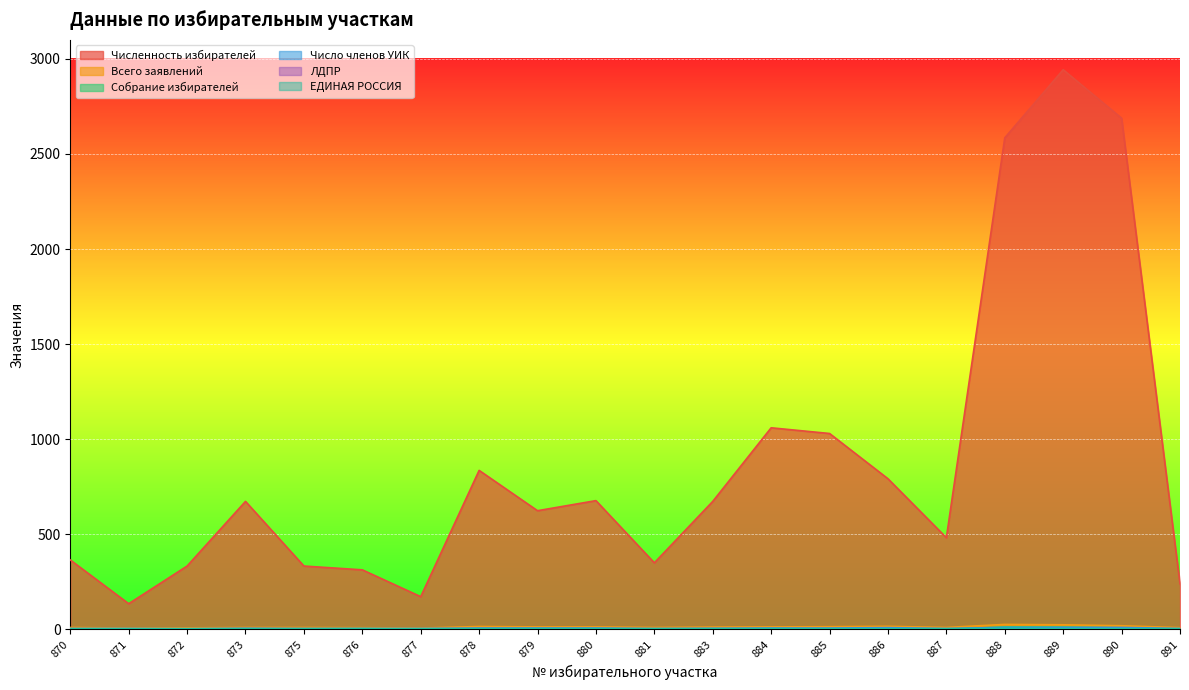

How many lines are shown in the chart?

6